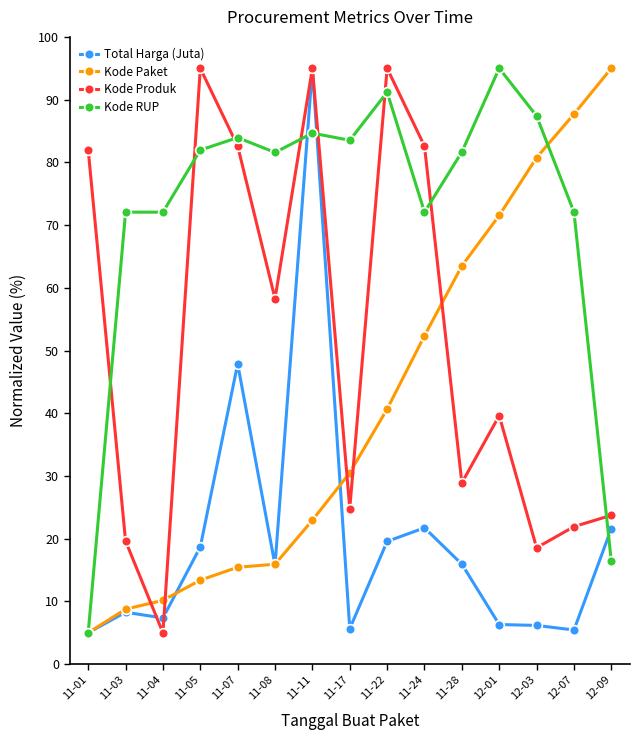

The value of Kode Paket at 12-09 is 95.0. True or false?

True